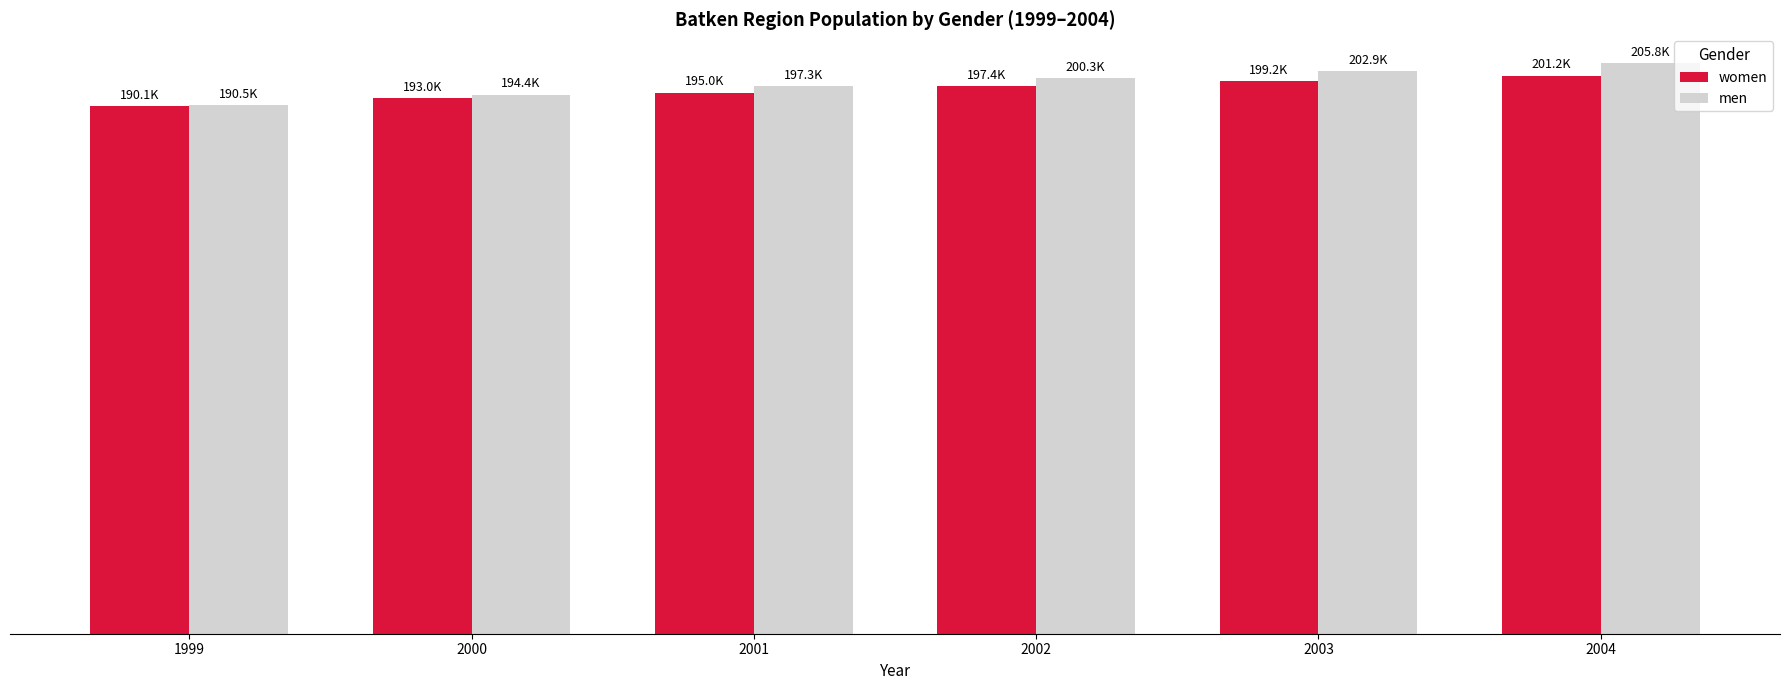

What is the spread (max minus min) of values at 2004?

4581